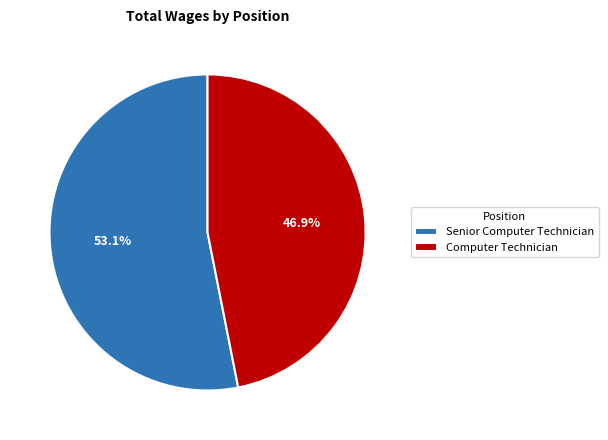

True or false: Computer Technician accounts for 34% of the total.

False